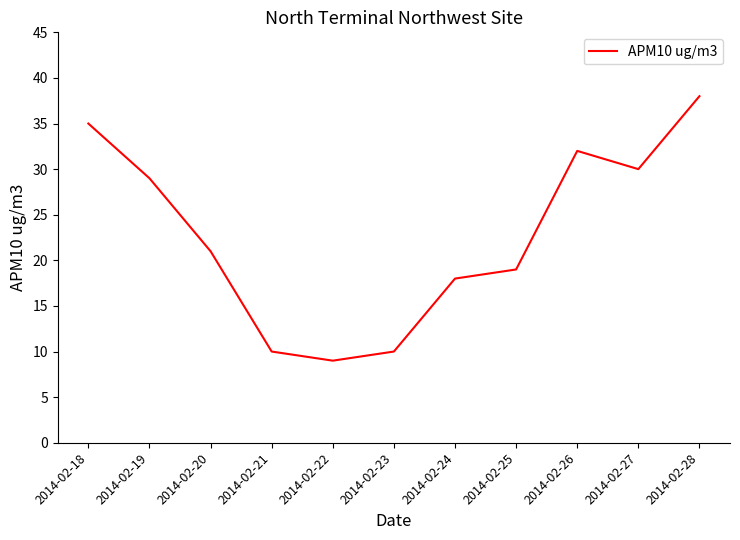

Is it true that the value at 2014-02-20 is 11?

False